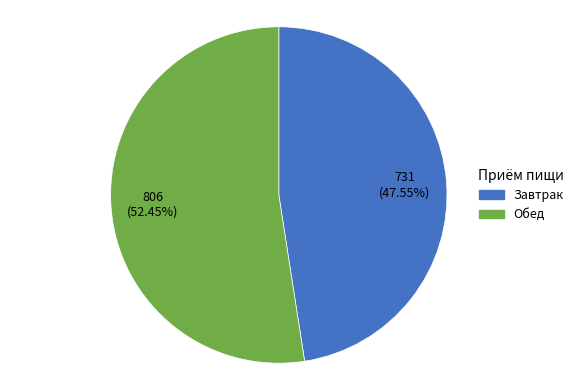

How many slices are in this pie chart?

2